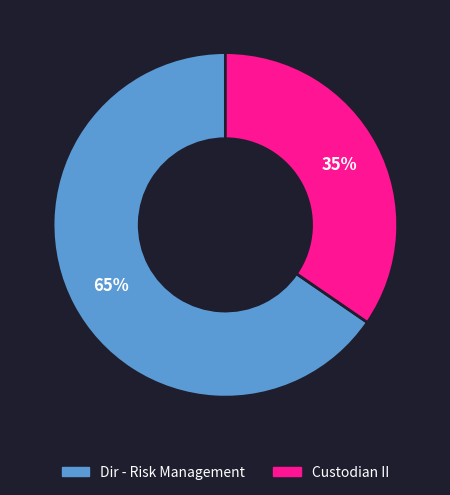

The Custodian II slice represents 35% of the pie. True or false?

True